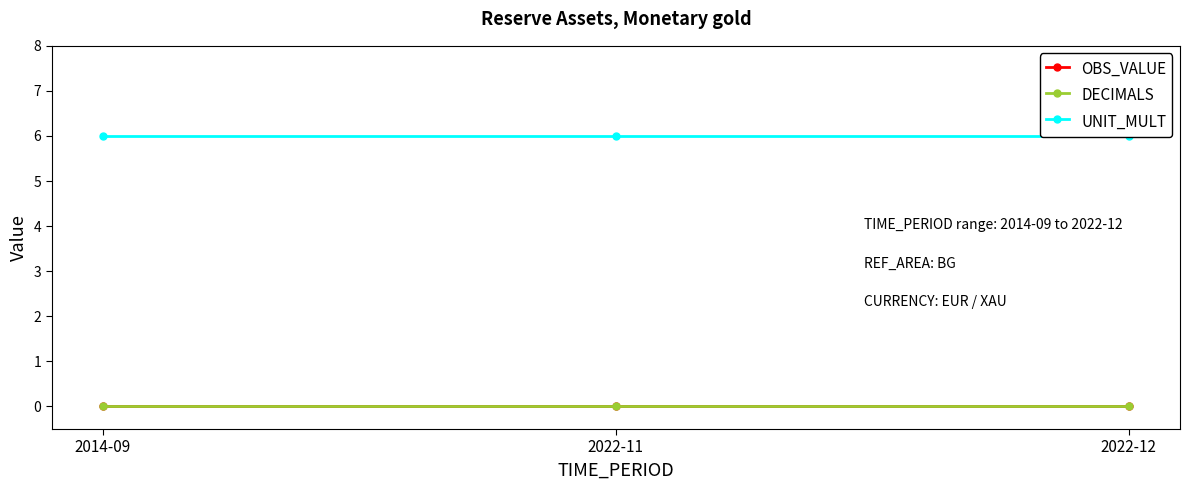

The UNIT_MULT series shows 6 at 2014-09. True or false?

True